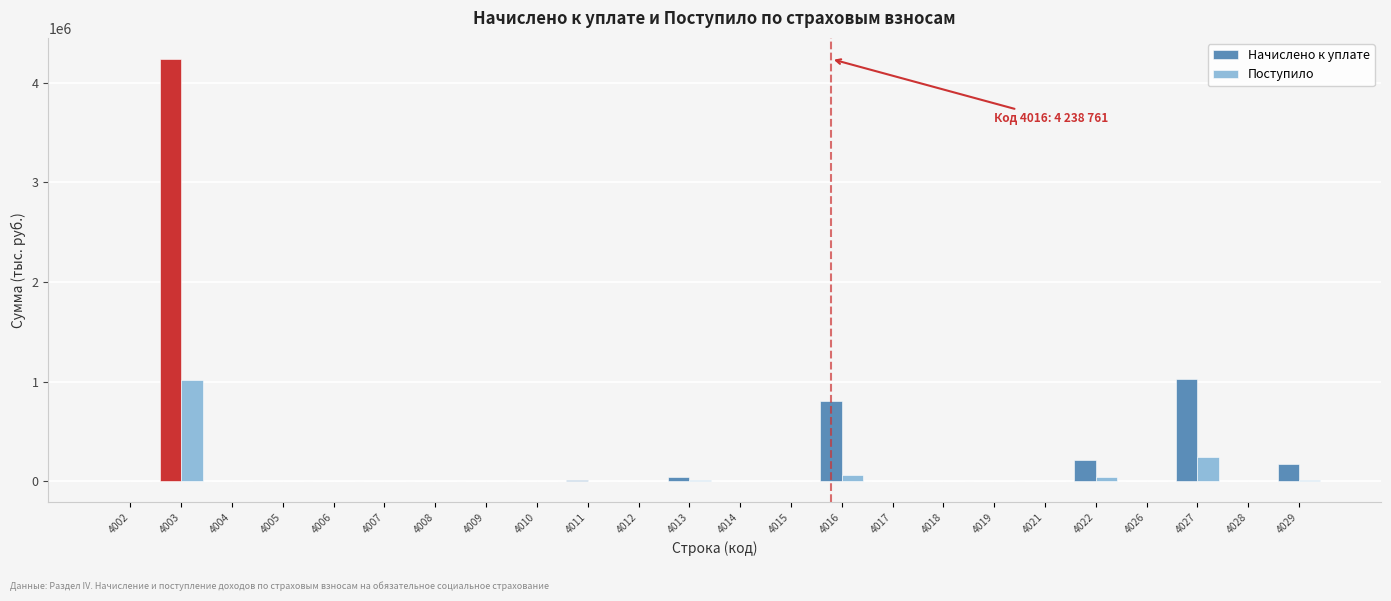

Which series has the largest total across all categories?

Начислено к уплате